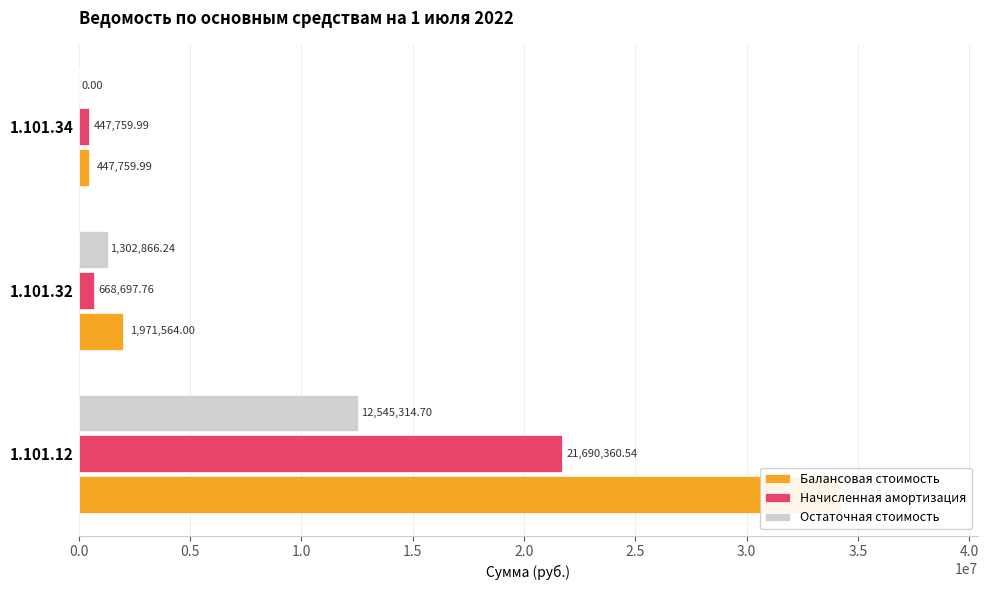

Reading left to right, transcribe all the data shown in this chart.

Балансовая стоимость: 34235675.2	1971564.0	447760.0
Начисленная амортизация: 21690360.5	668697.8	447760.0
Остаточная стоимость: 12545314.7	1302866.2	0.0